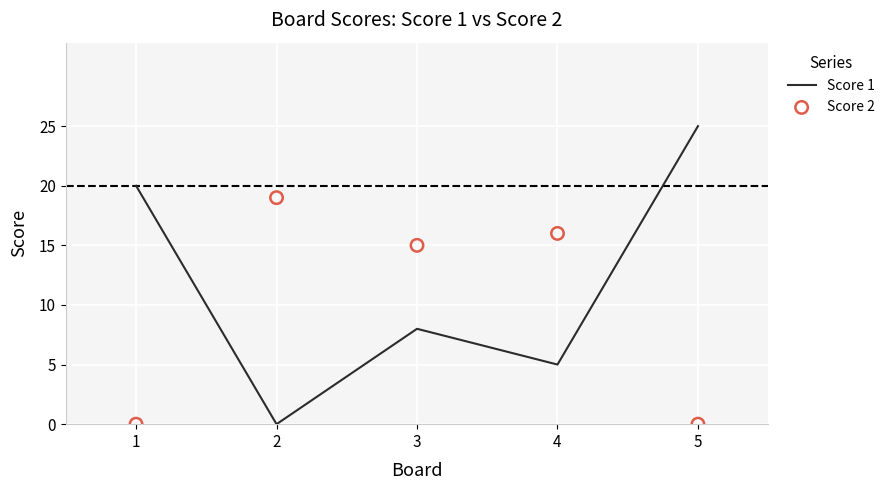

Which series has the widest spread of Y values?

Score 1